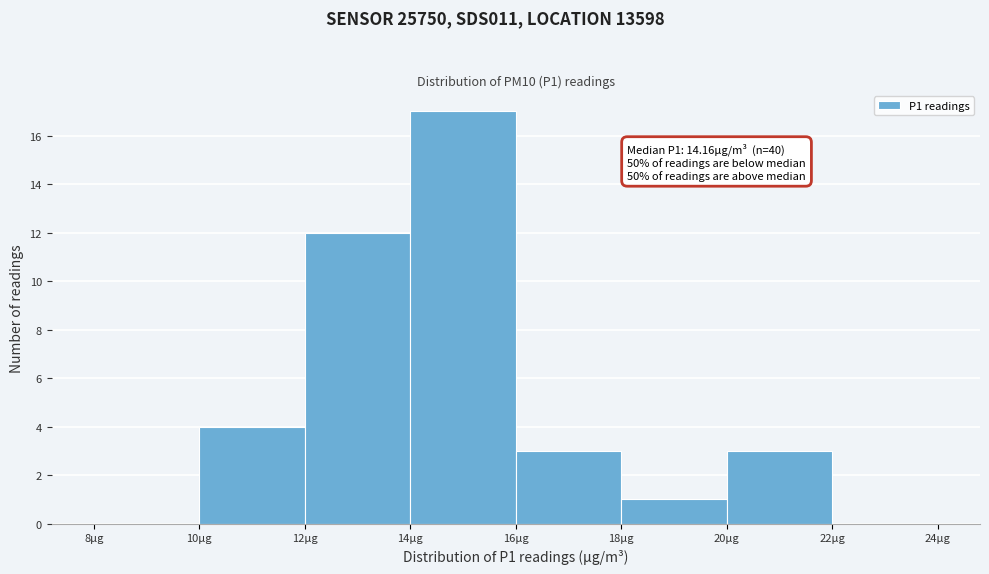

Which range on the x-axis has the tallest bar?

14 to 16